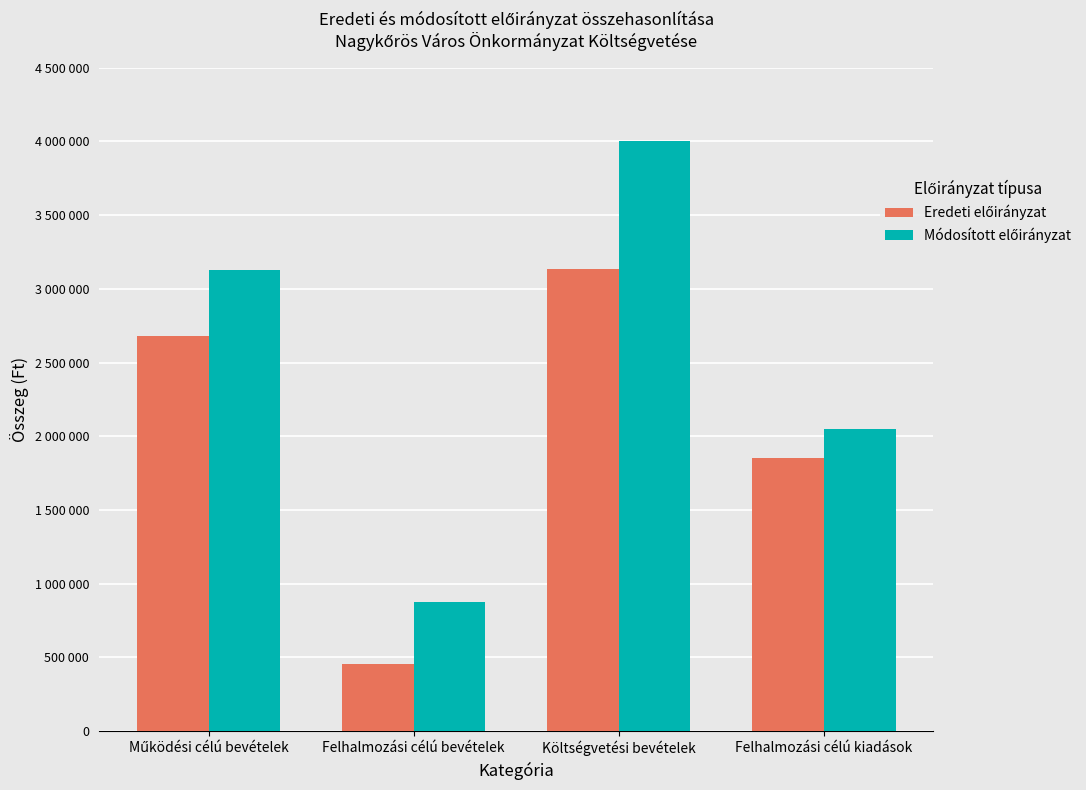

Where does the Eredeti előirányzat series first go above 2678166?

Költségvetési bevételek